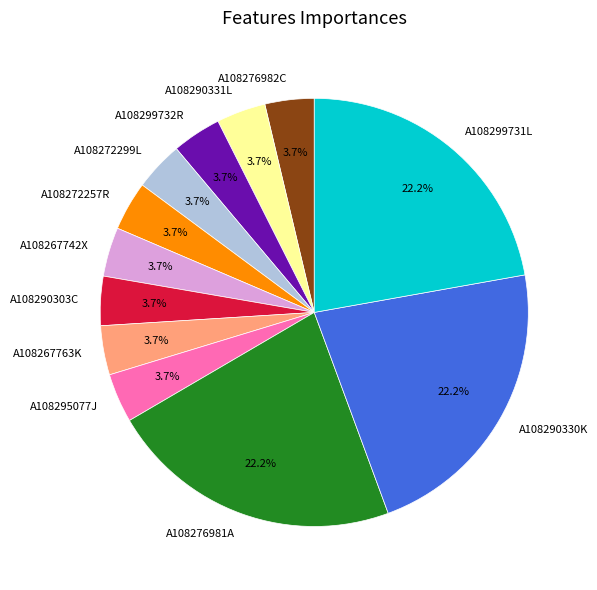

Does A108299732R represent more than half of the total?

No